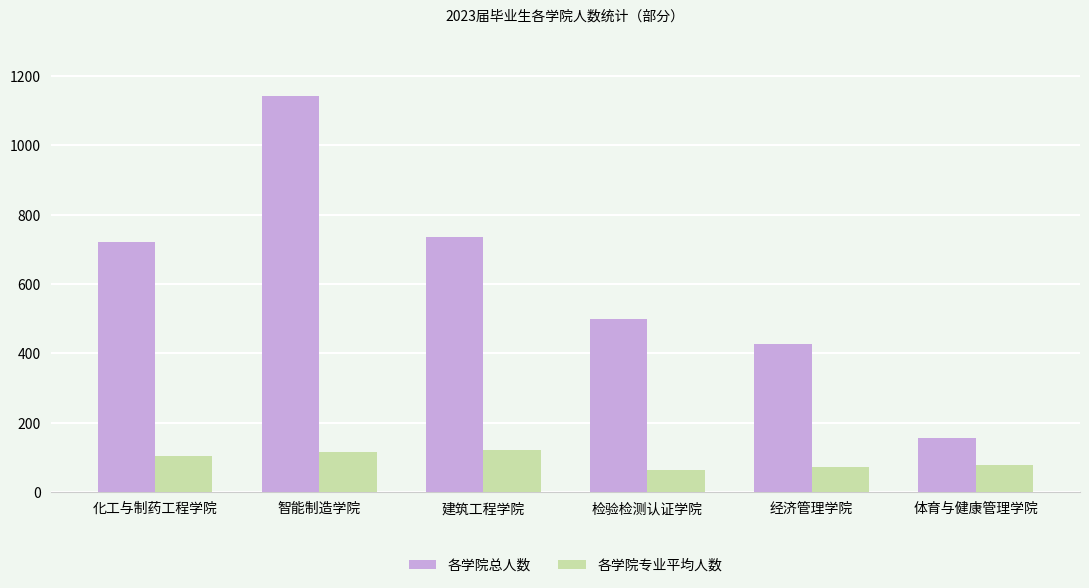

How many bars are there in total?

12